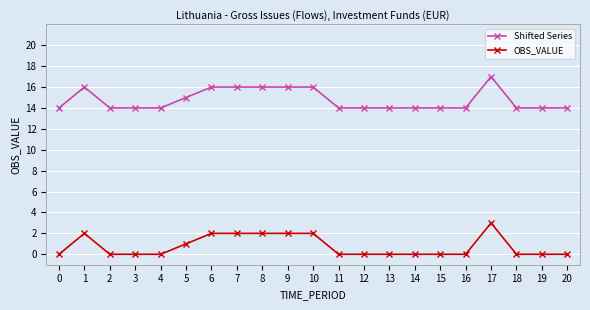

True or false: OBS_VALUE and Shifted Series intersect in this chart.

False